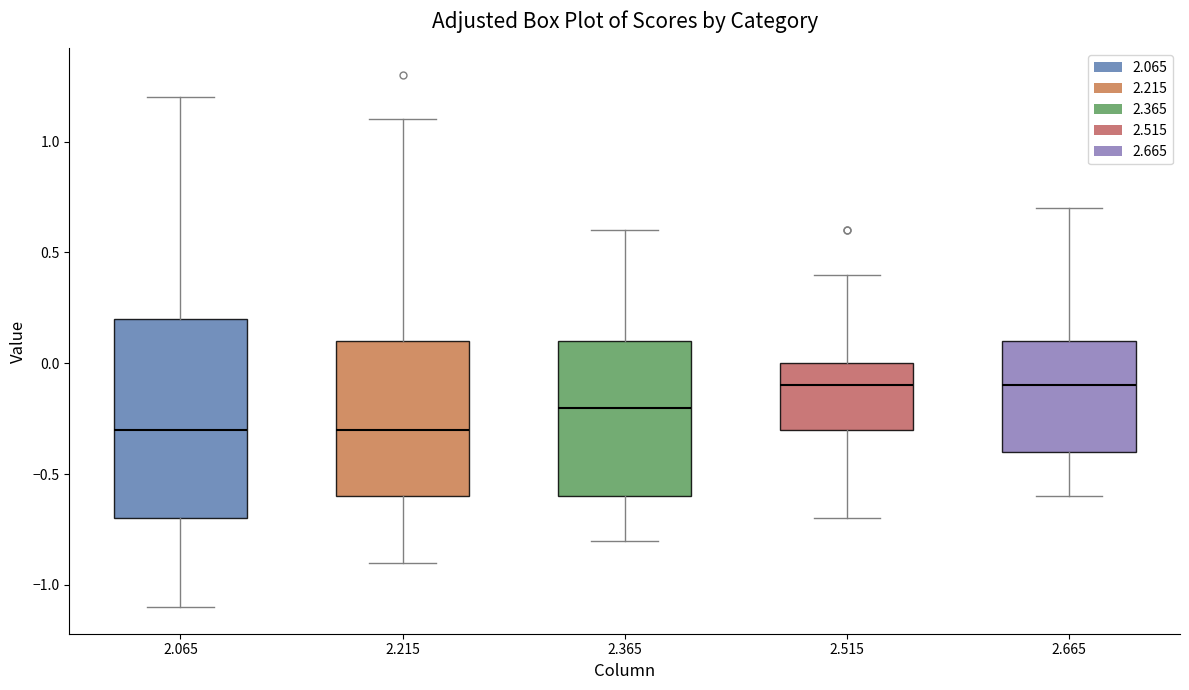

Where does the median line of the box at x = 2.515 sit on the y-axis? The values are not printed on the chart, so give them approximately, as read against the axis.

-0.1